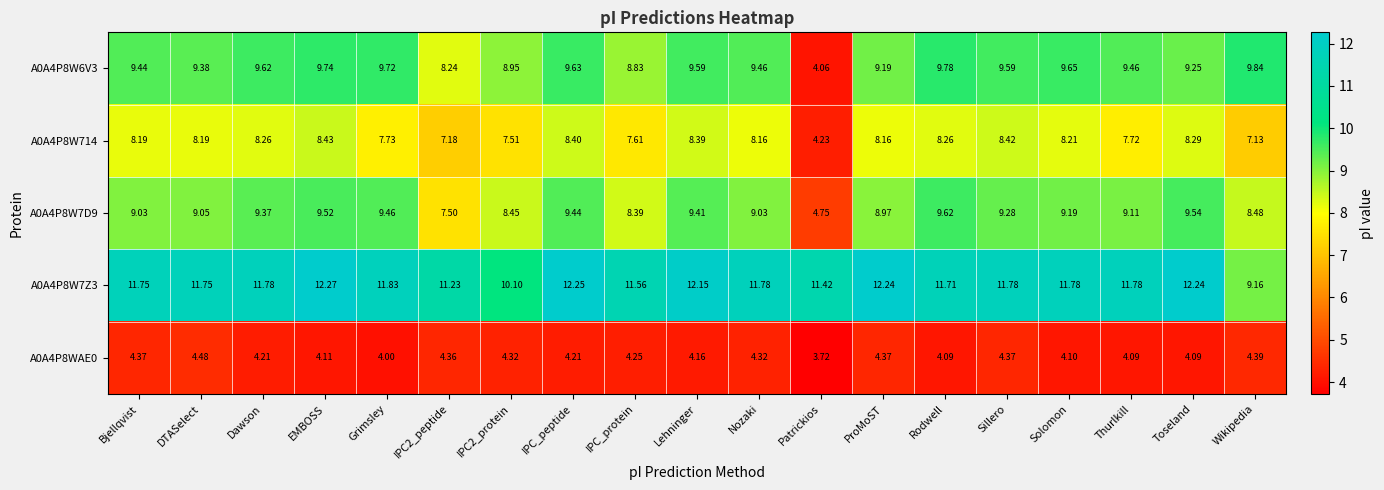

At which category is the sum across all series the highest?

EMBOSS